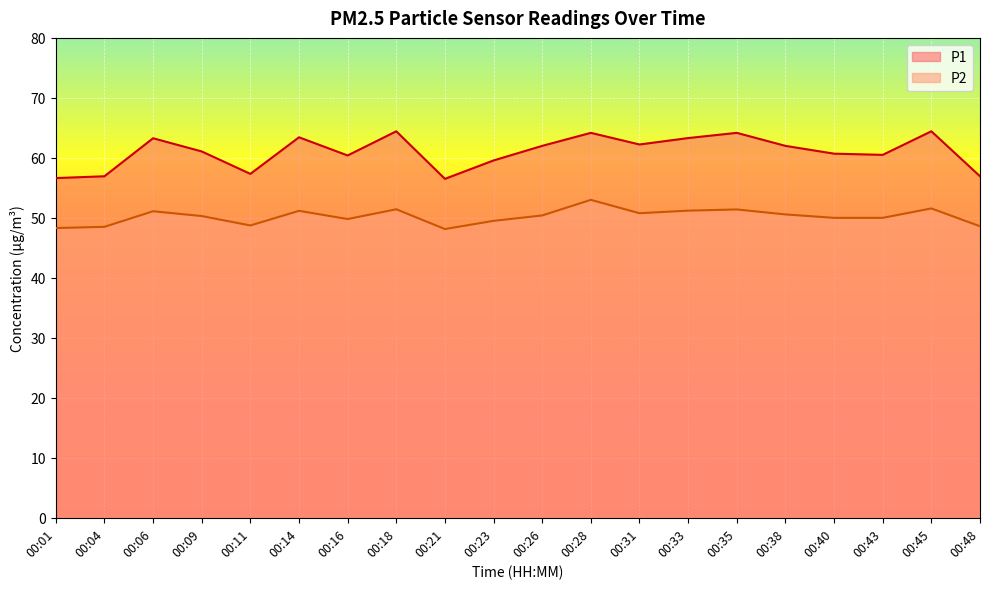

True or false: P2 and P1 intersect in this chart.

False